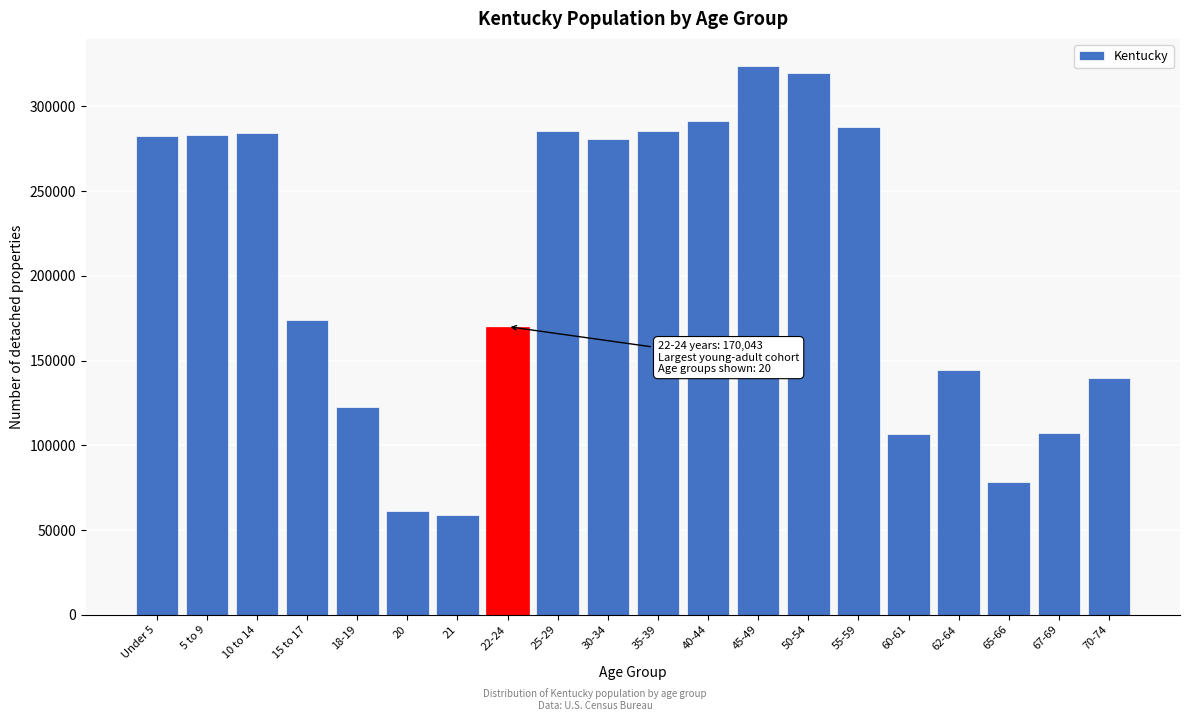

At which label is the value closest to 191149?

15 to 17